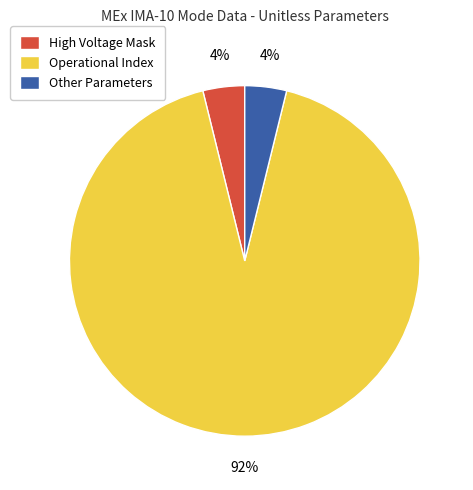

Is the sum of High Voltage Mask and Other Parameters greater than half?

No